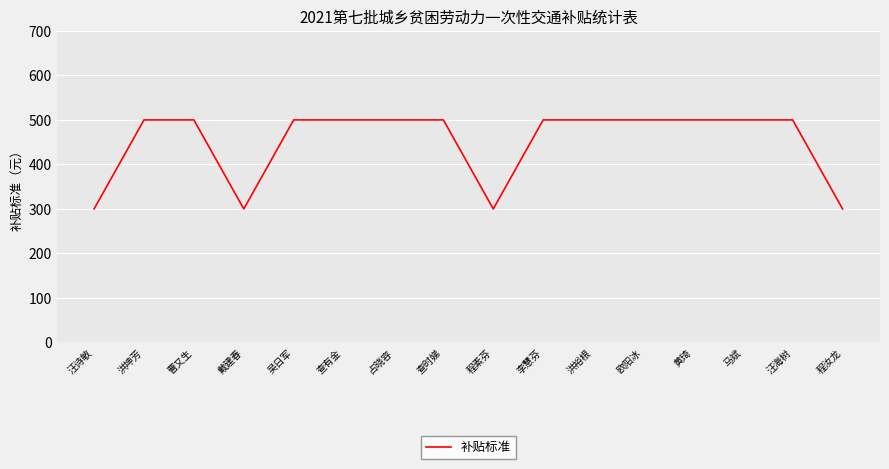

Approximately how many times larger is the value at 程汝龙 compared to 黄琦?

0.6